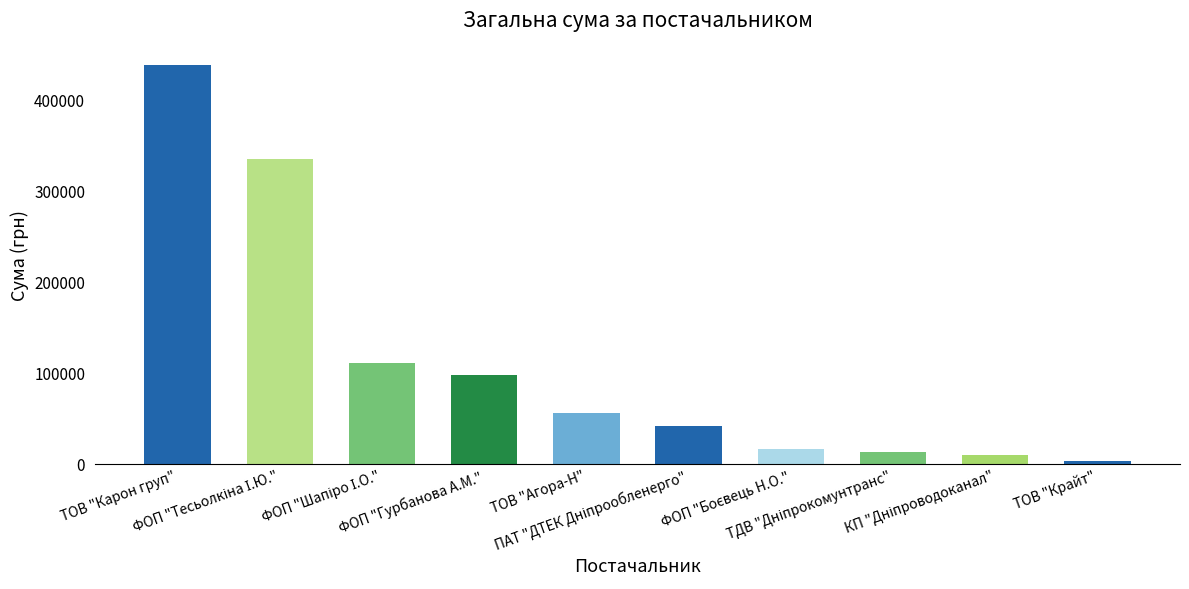

Does the chart contain any negative values?

No